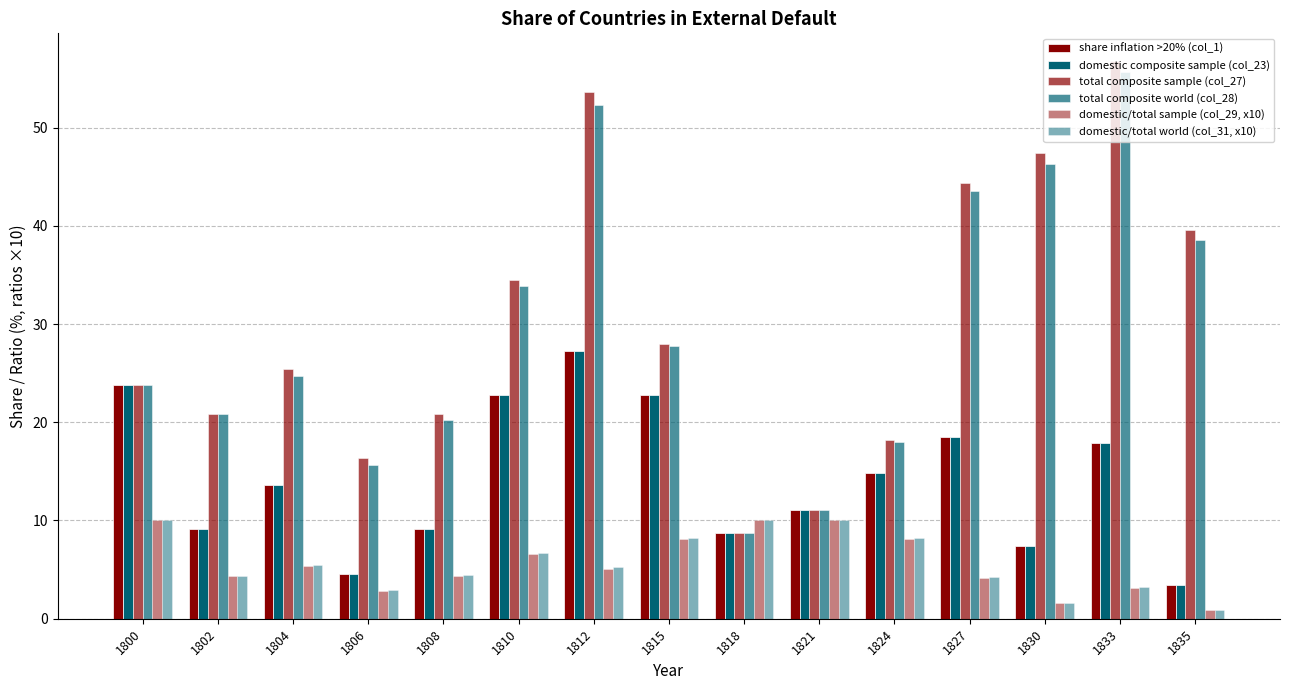

Does the chart contain any negative values?

No